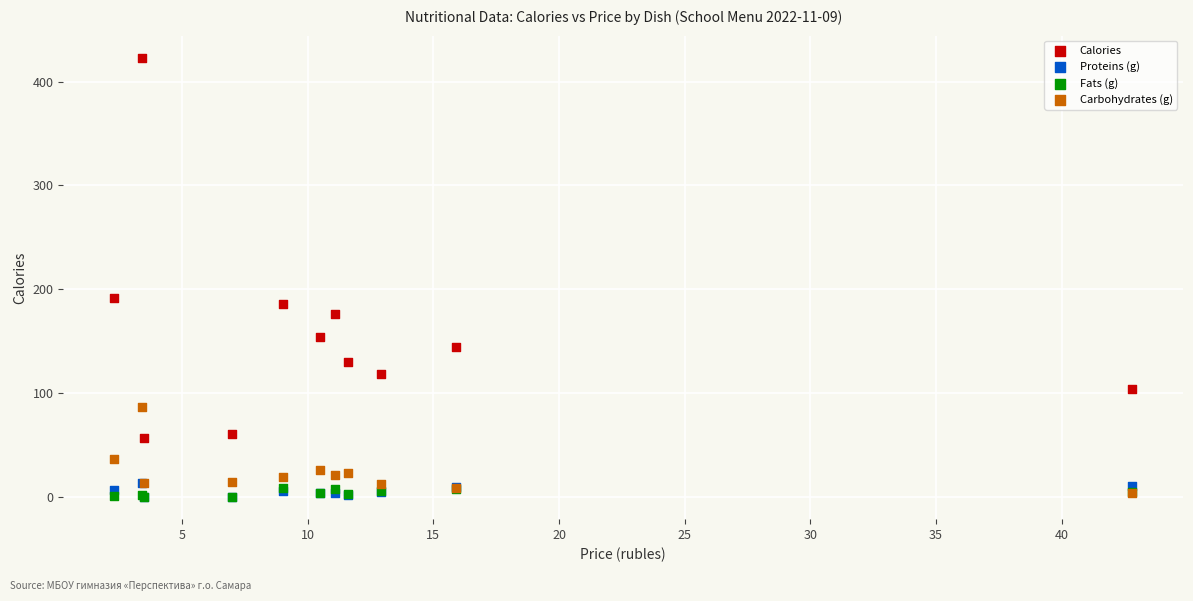

What are all the series names shown in the legend?

Calories, Proteins (g), Fats (g), Carbohydrates (g)